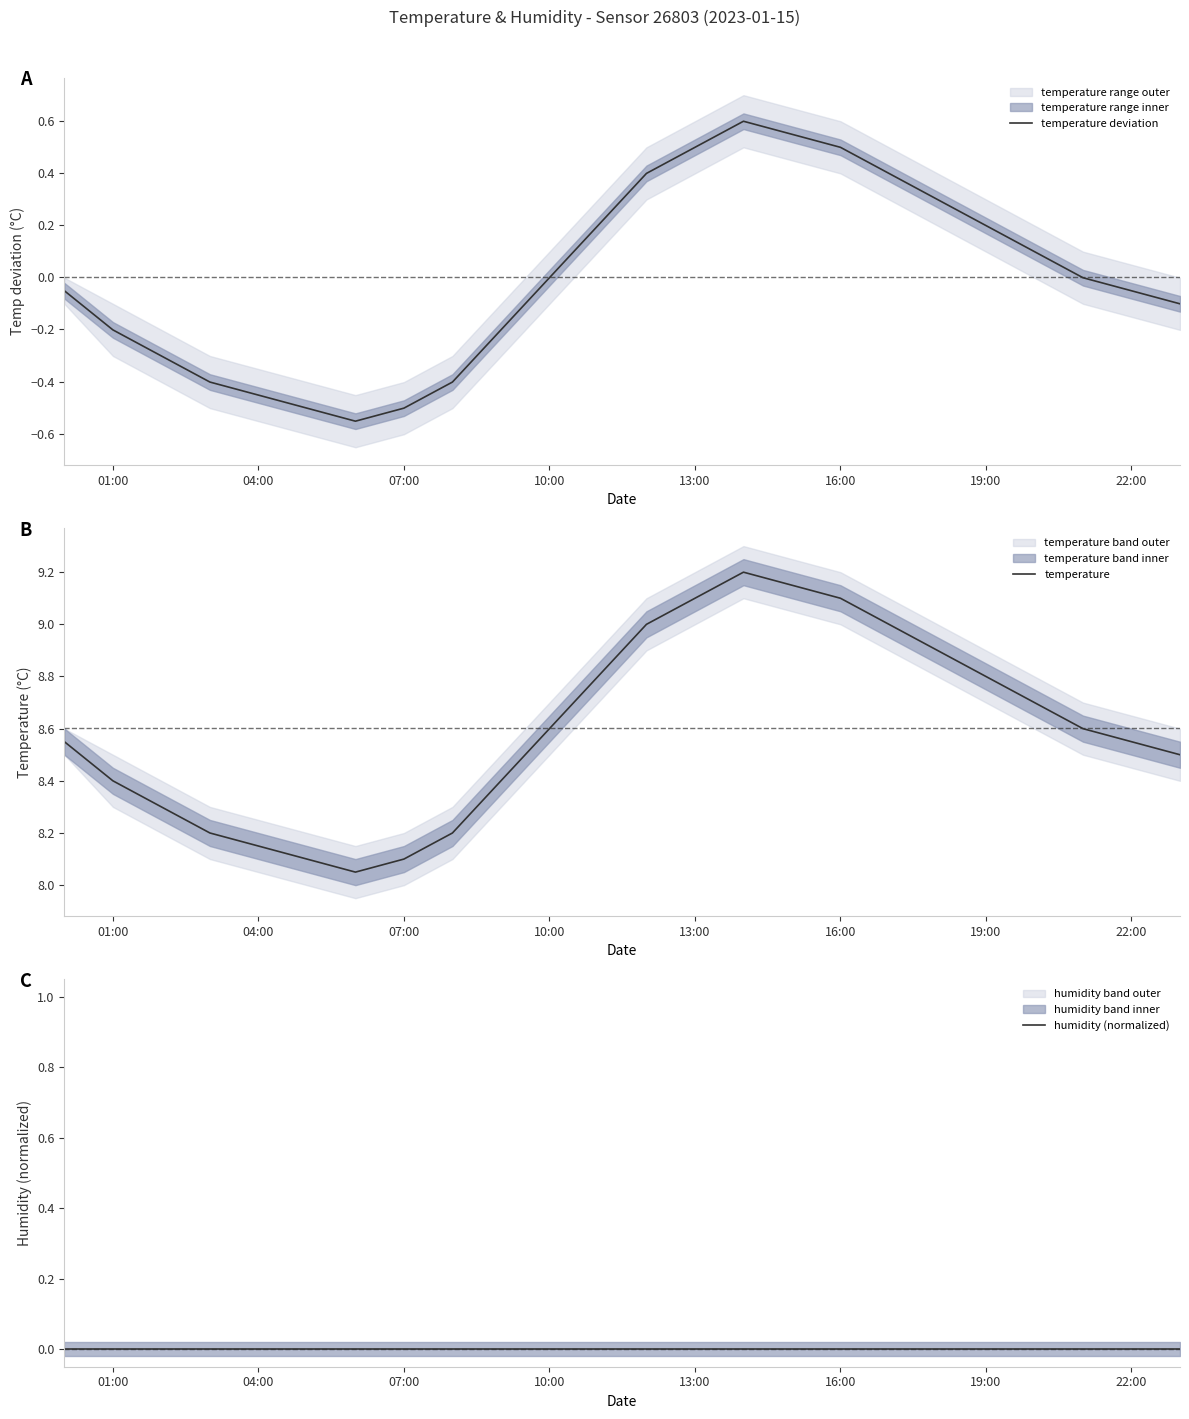

The temperature deviation series shows 0.5 at 13:00. True or false?

True